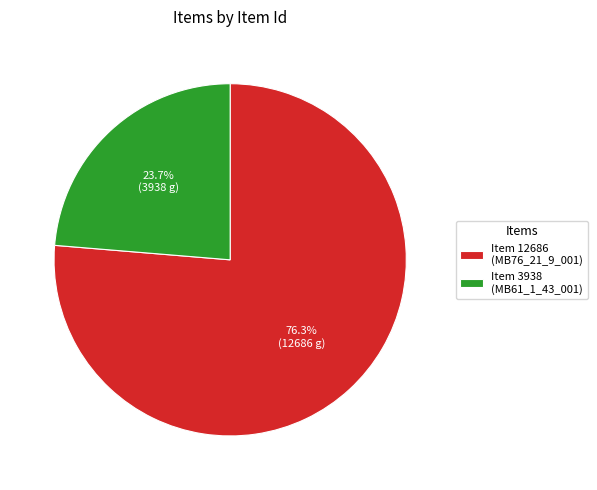

Count the number of slices in the pie.

2